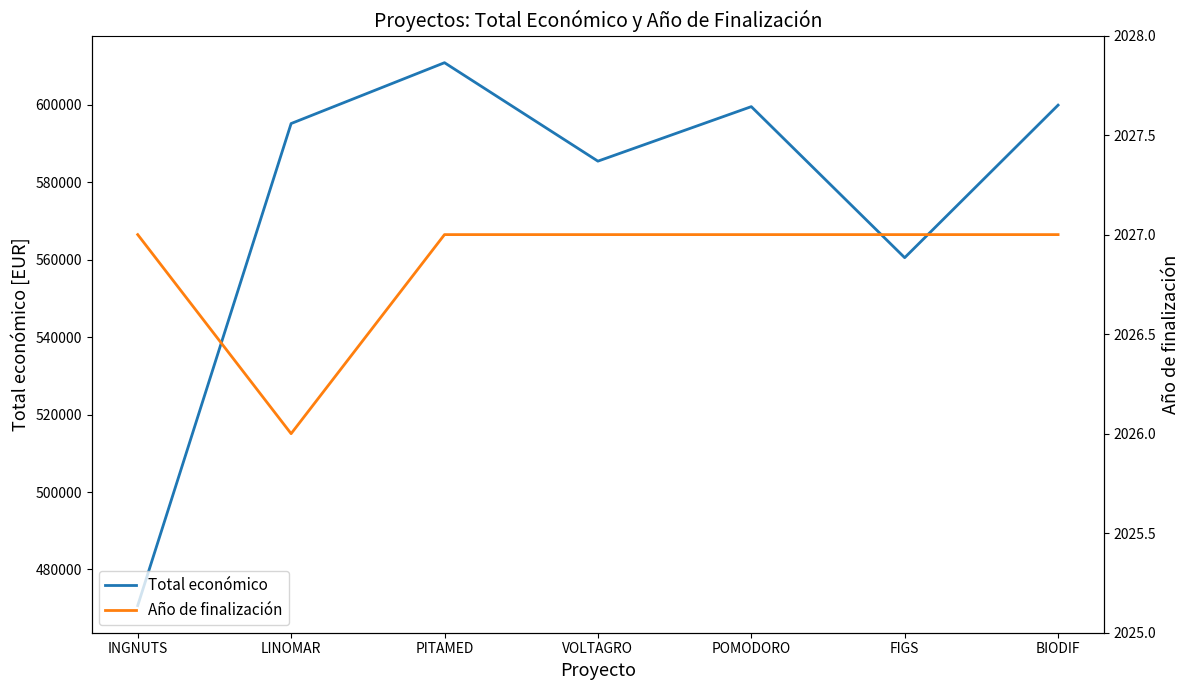

Is the value of Año de finalización at LINOMAR greater than the value of Total económico at FIGS?

No